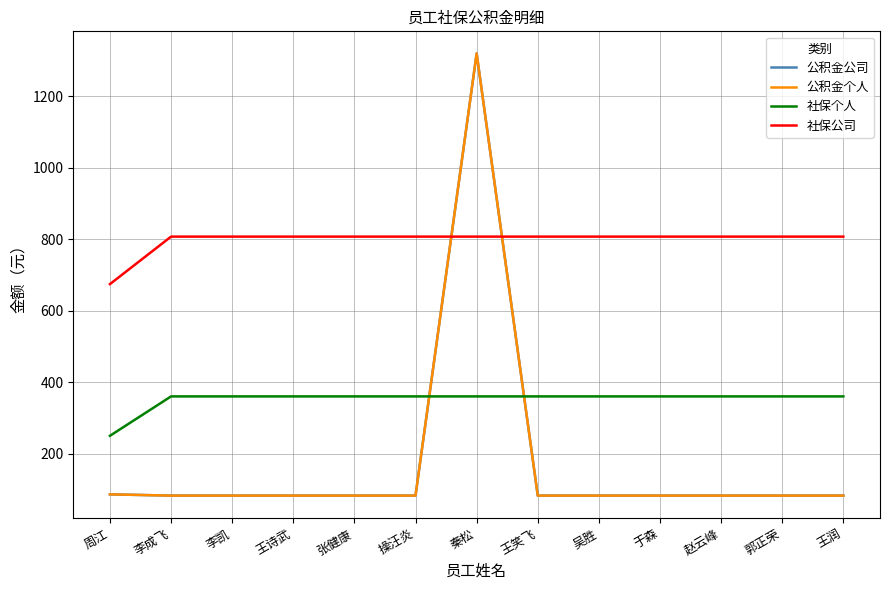

What is the label of the 12th point from the right?

李成飞